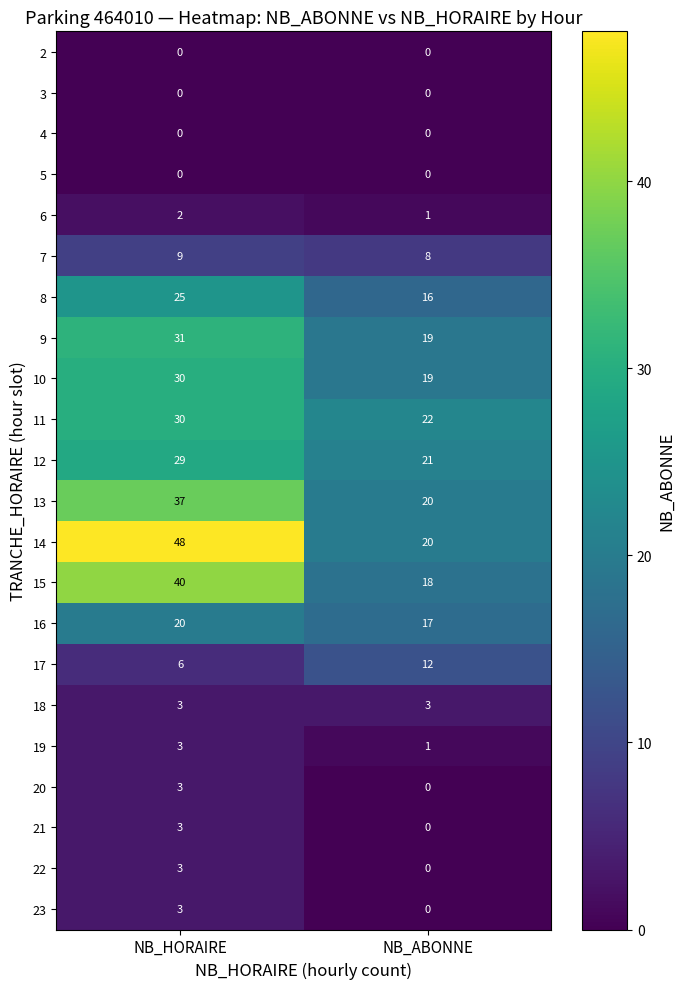

Rank the categories by 20 value from lowest to highest.

NB_ABONNE, NB_HORAIRE